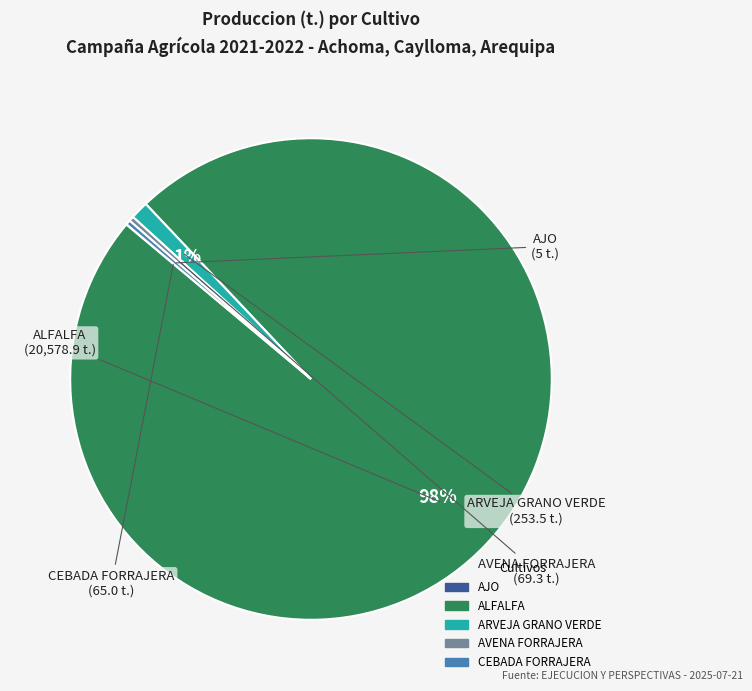

Which slice represents more than half of the pie?

ALFALFA